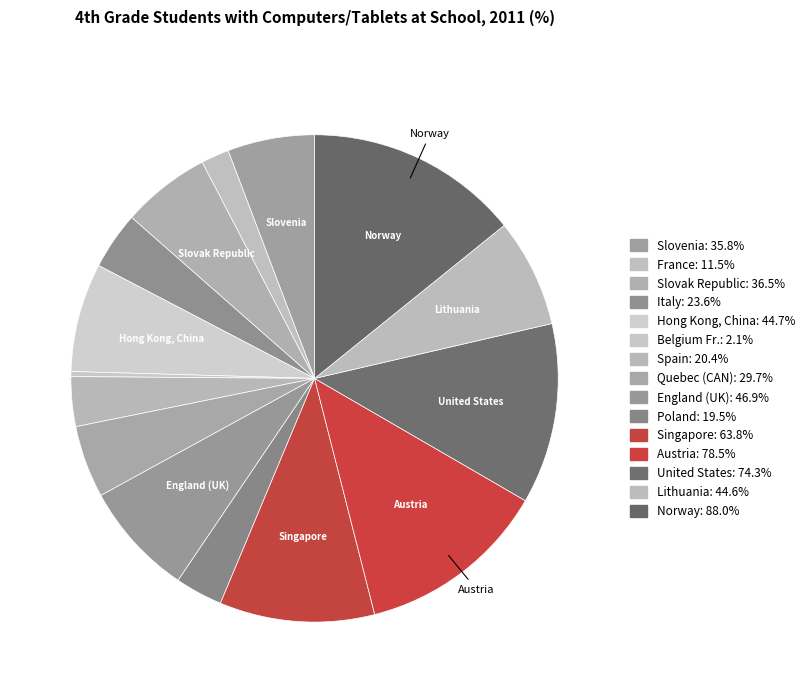

Do Austria and Italy together represent more than half of the pie?

No